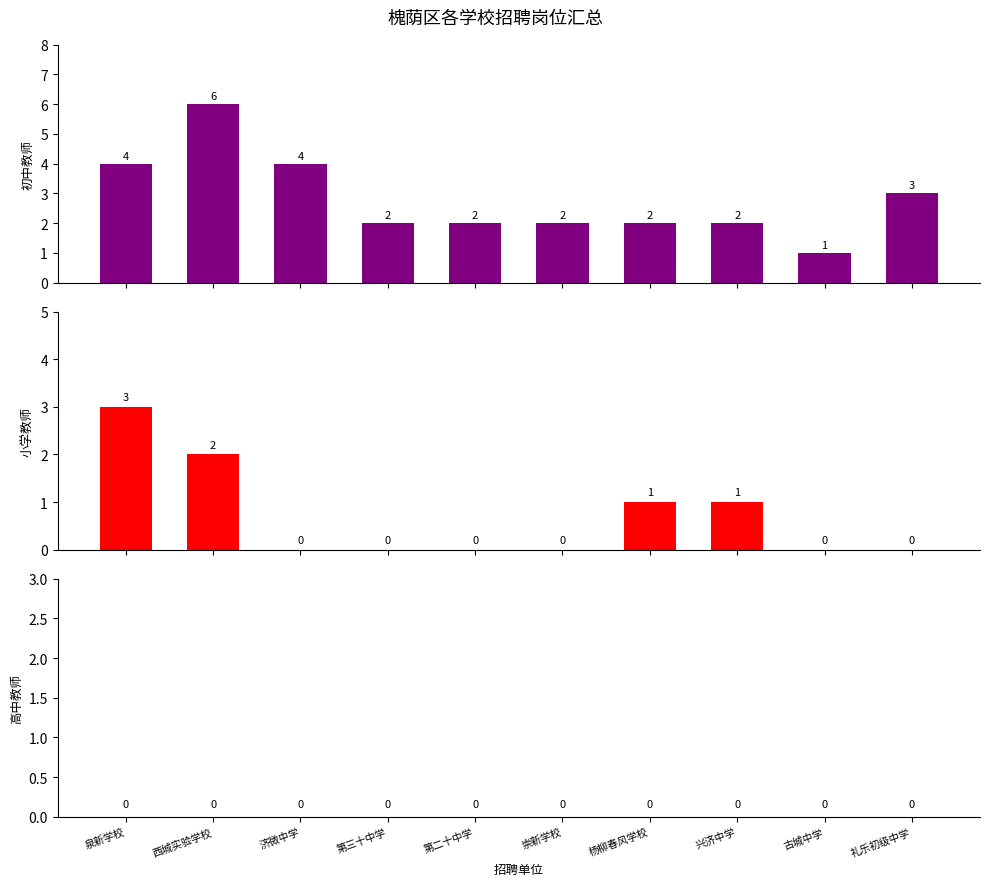

What are all the series names shown in the legend?

初中教师, 小学教师, 高中教师